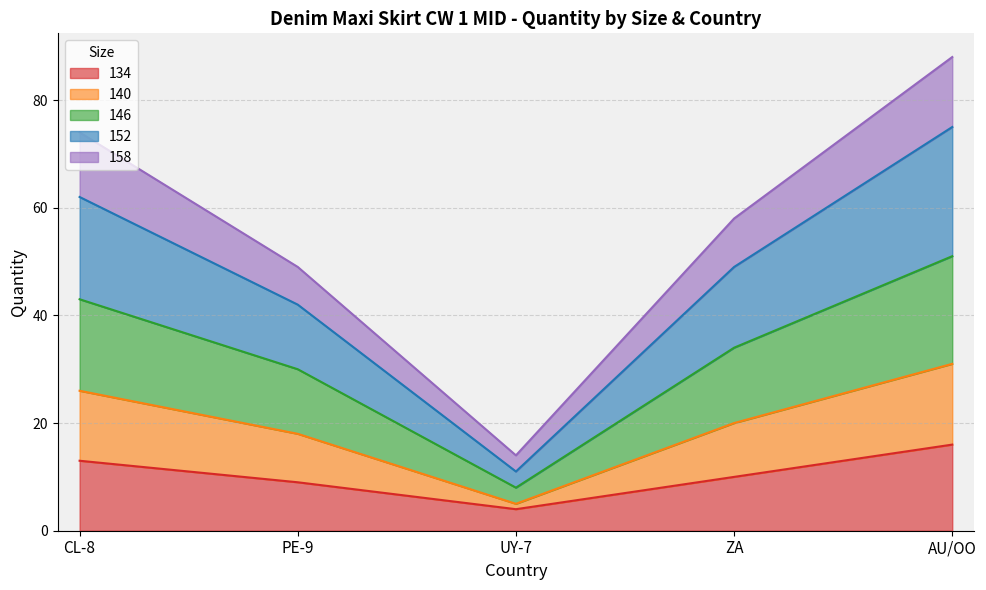

What is the difference between the maximum and minimum values in the 134 series?

12